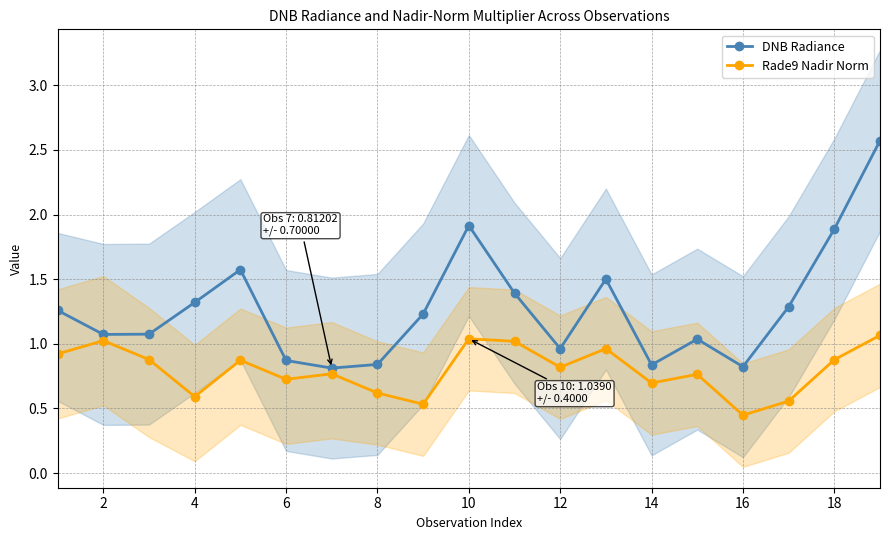

True or false: DNB Radiance has more than 1 points higher than both neighbors.

True